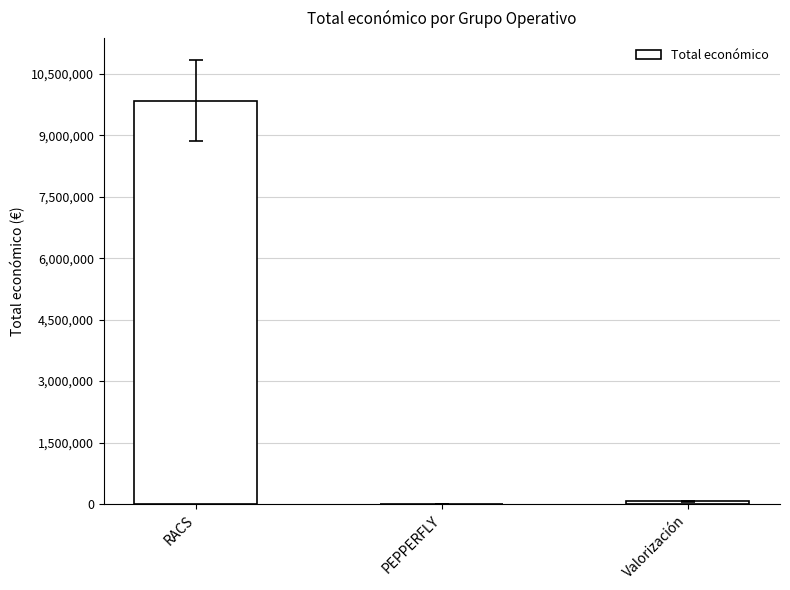

What is the sum of all values?

9919552